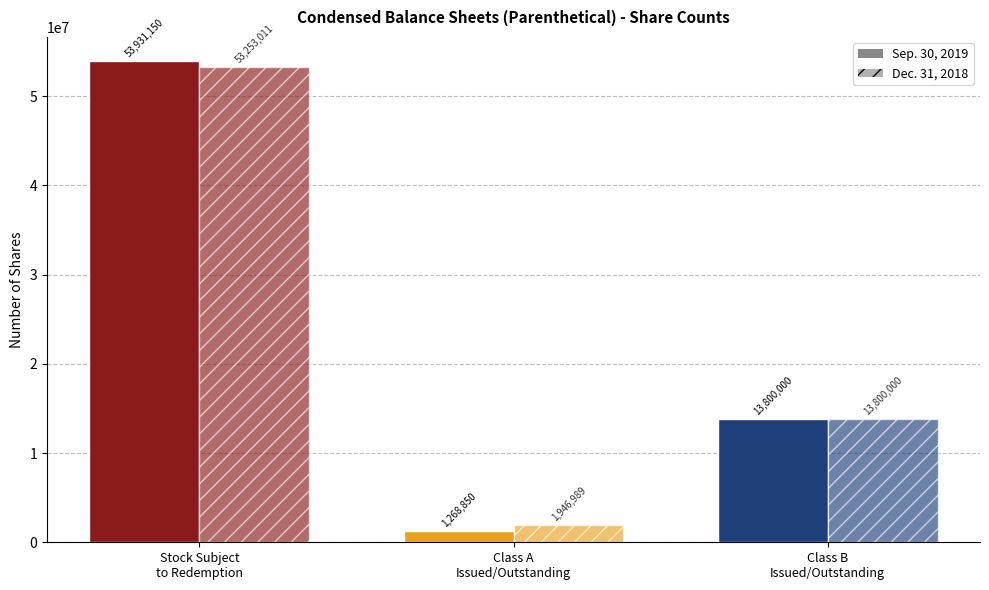

What is the minimum value shown in the chart?

1268850